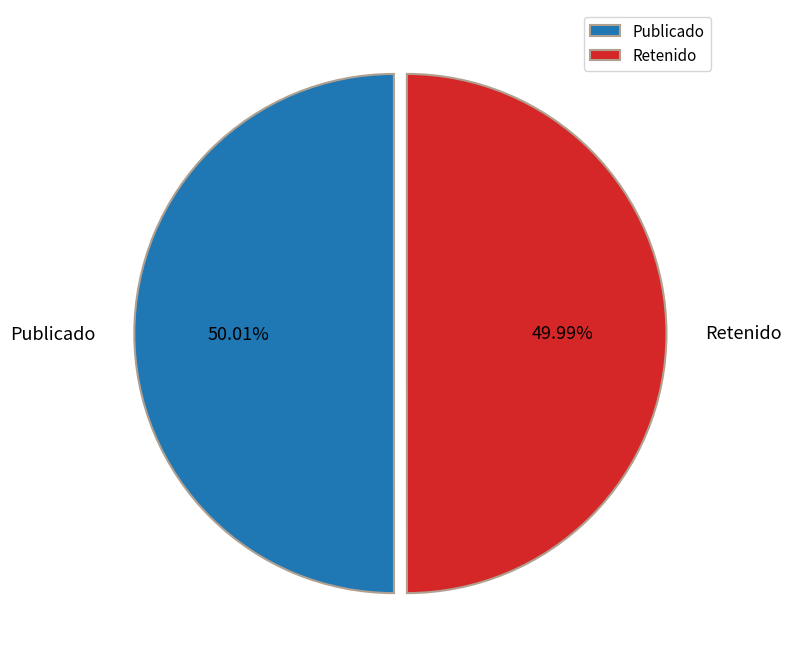

What is the ratio of the value at Retenido to the value at Publicado?

1.0